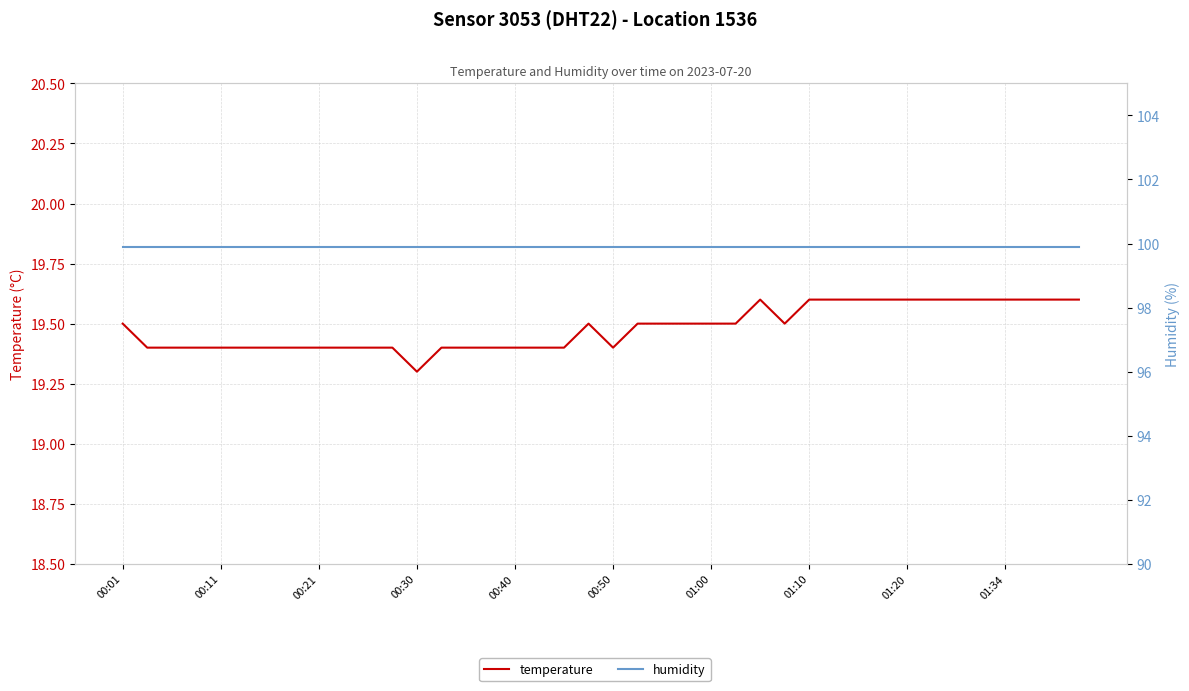

True or false: temperature and humidity cross at least once.

False